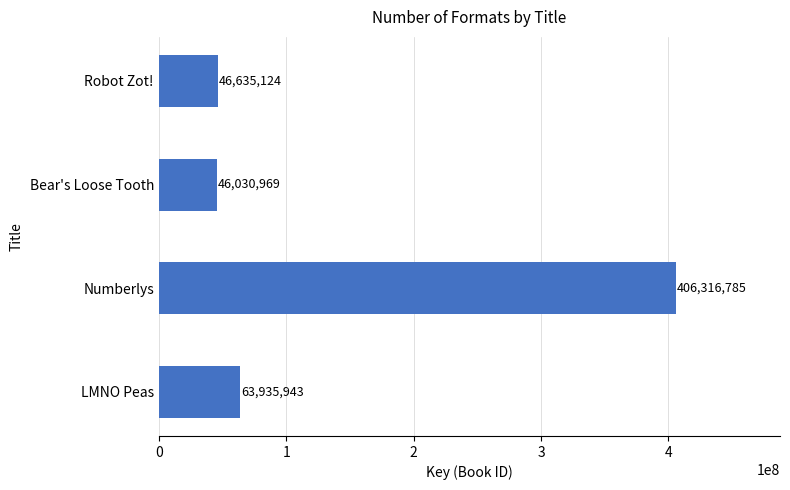

What is the approximate value at Bear's Loose Tooth, to the nearest 100?

46031000